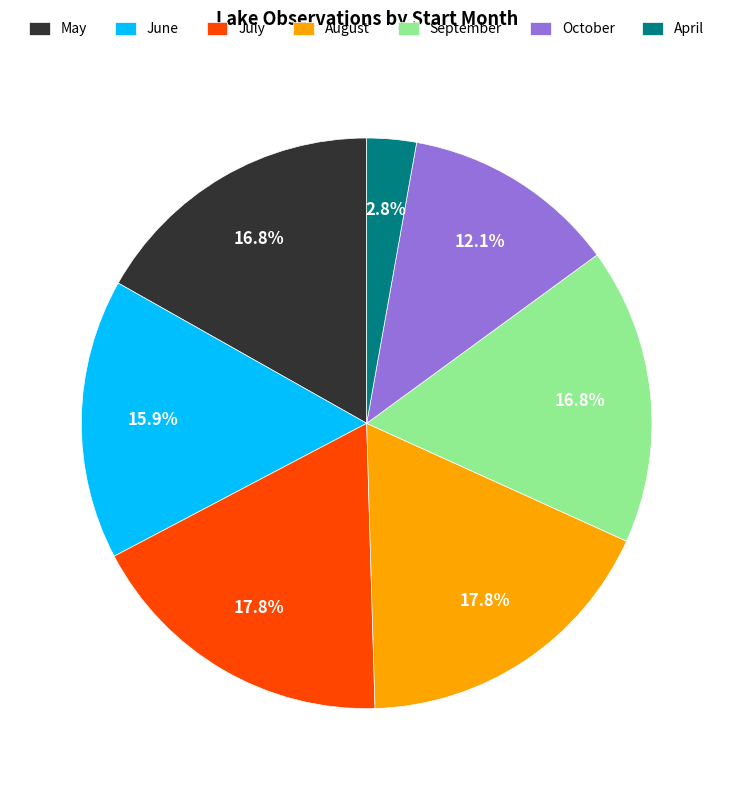

How many slices are in this pie chart?

7